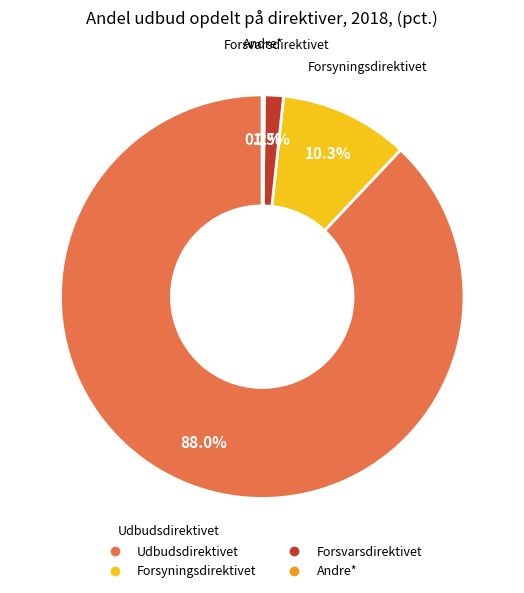

Is it true that Udbudsdirektivet is 88% of the pie?

True